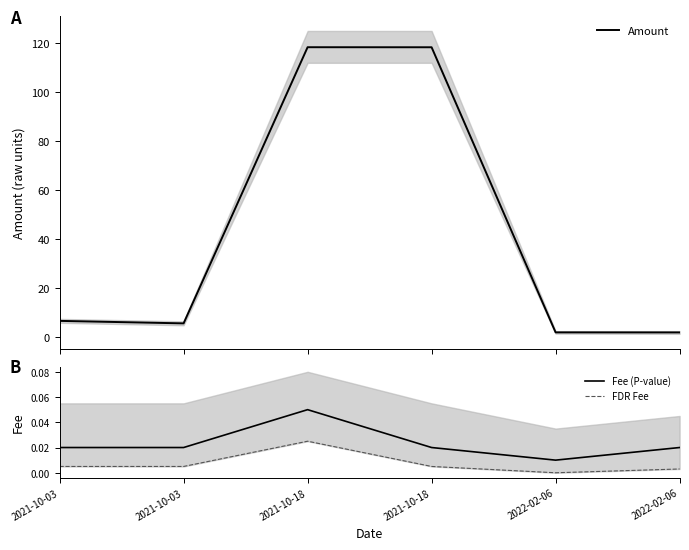

At which label does Amount first exceed 6?

2021-10-03